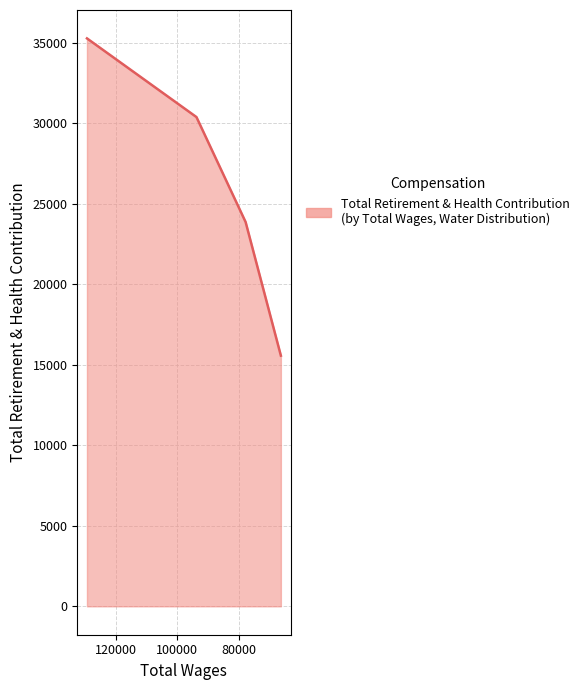

Reading left to right, extract all data points from this chart.

35287	30399	23875	15574